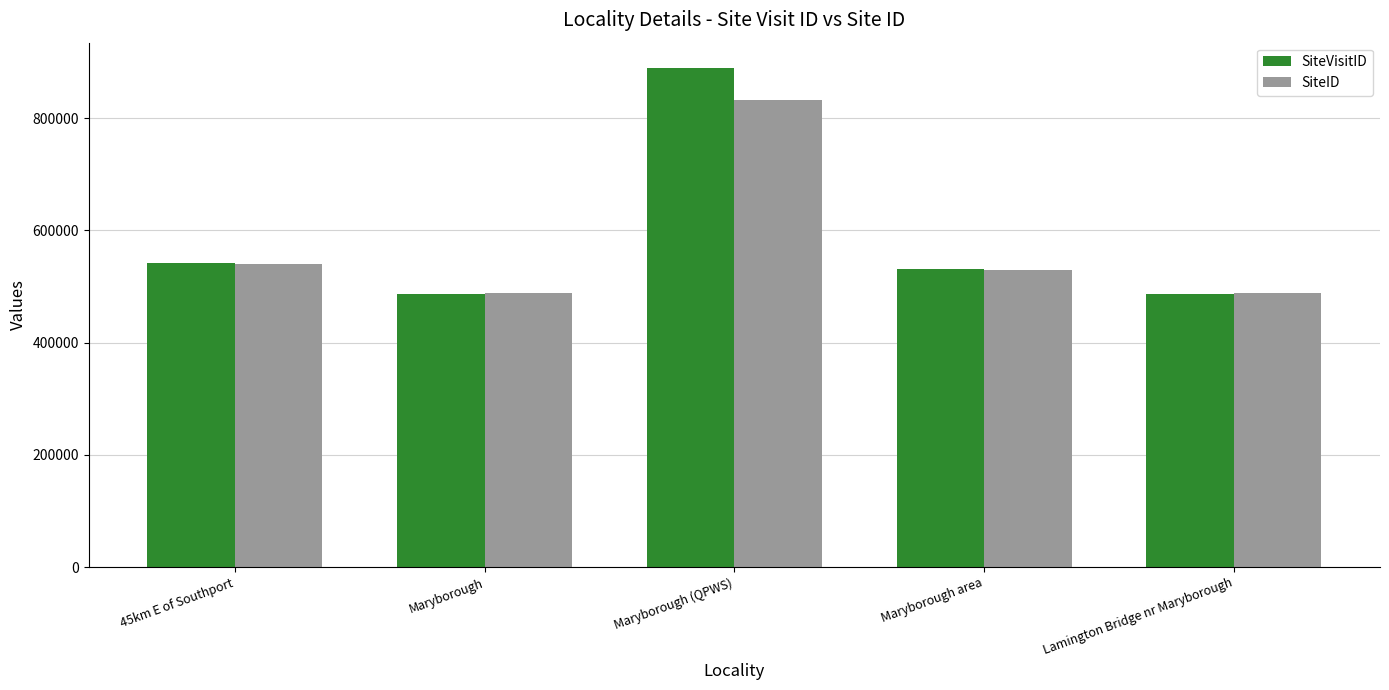

What is the label of the 5th bar from the left?

Lamington Bridge nr Maryborough